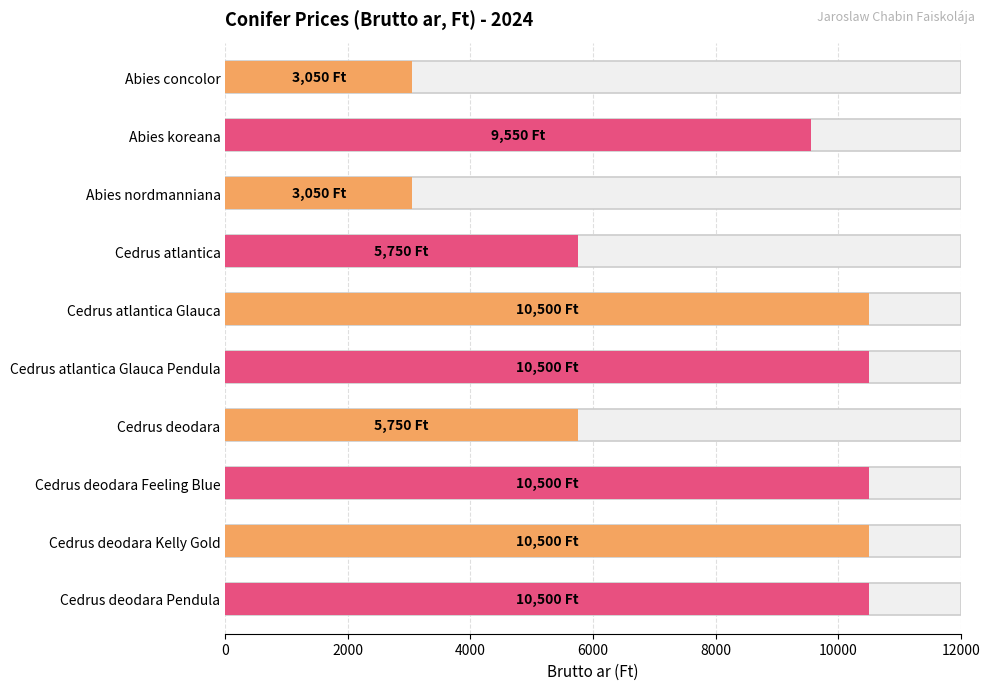

Reading right to left, transcribe all the data shown in this chart.

Cedrus deodara Pendula=10500	Cedrus deodara Kelly Gold=10500	Cedrus deodara Feeling Blue=10500	Cedrus deodara=5750	Cedrus atlantica Glauca Pendula=10500	Cedrus atlantica Glauca=10500	Cedrus atlantica=5750	Abies nordmanniana=3050	Abies koreana=9550	Abies concolor=3050